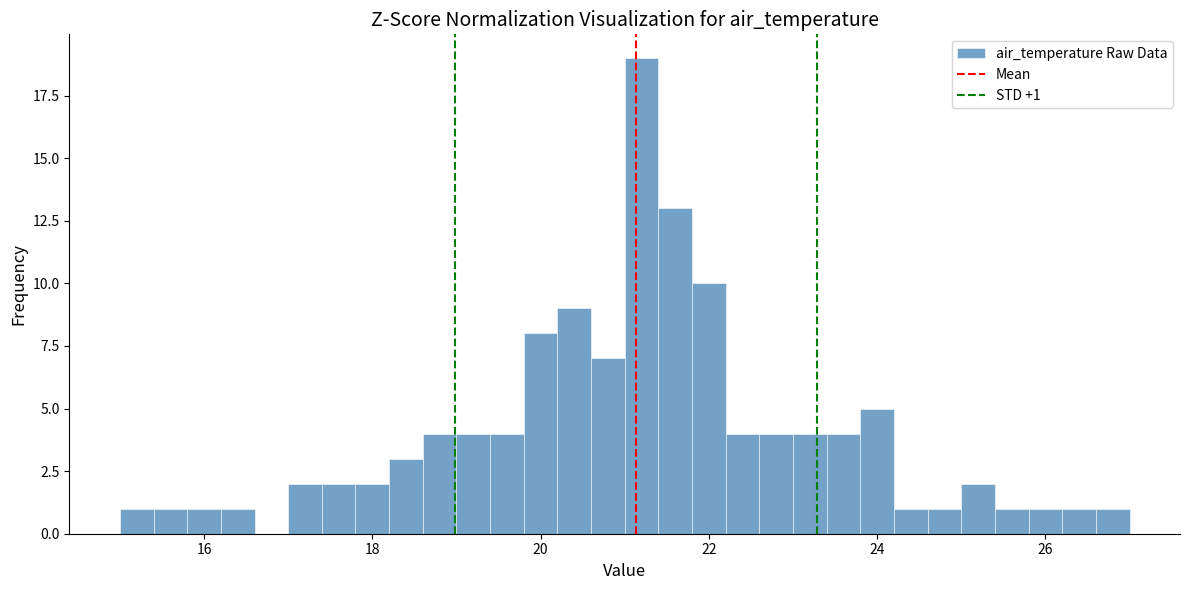

Around what value on the x-axis is the tallest bar? Give the approximate position of its centre, as read against the axis.

21.2